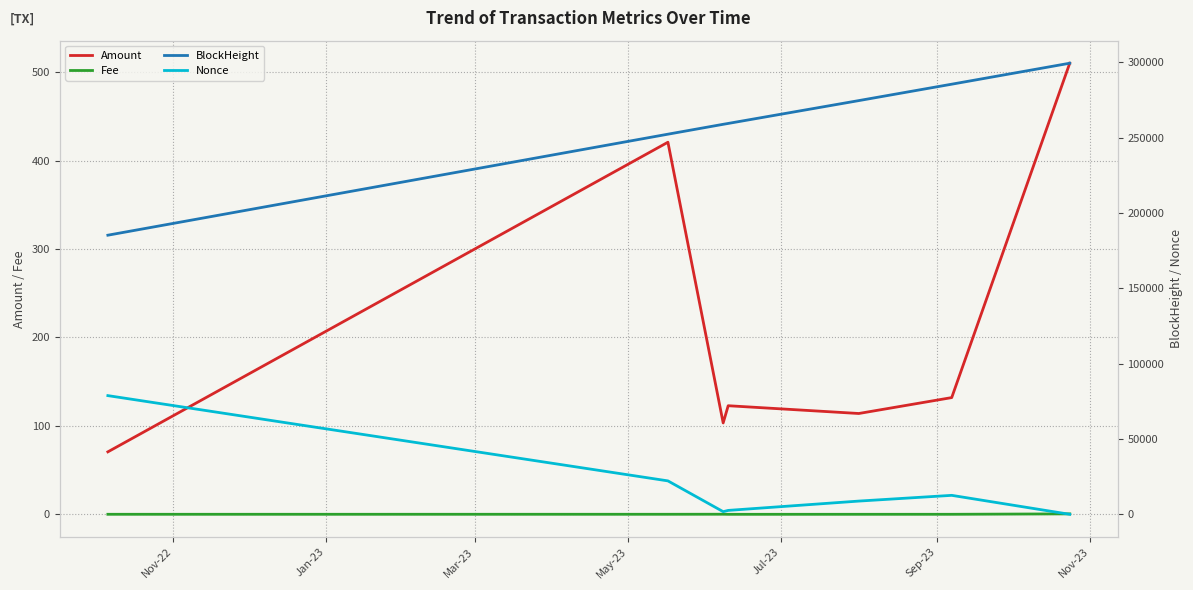

True or false: Amount and Fee intersect in this chart.

False